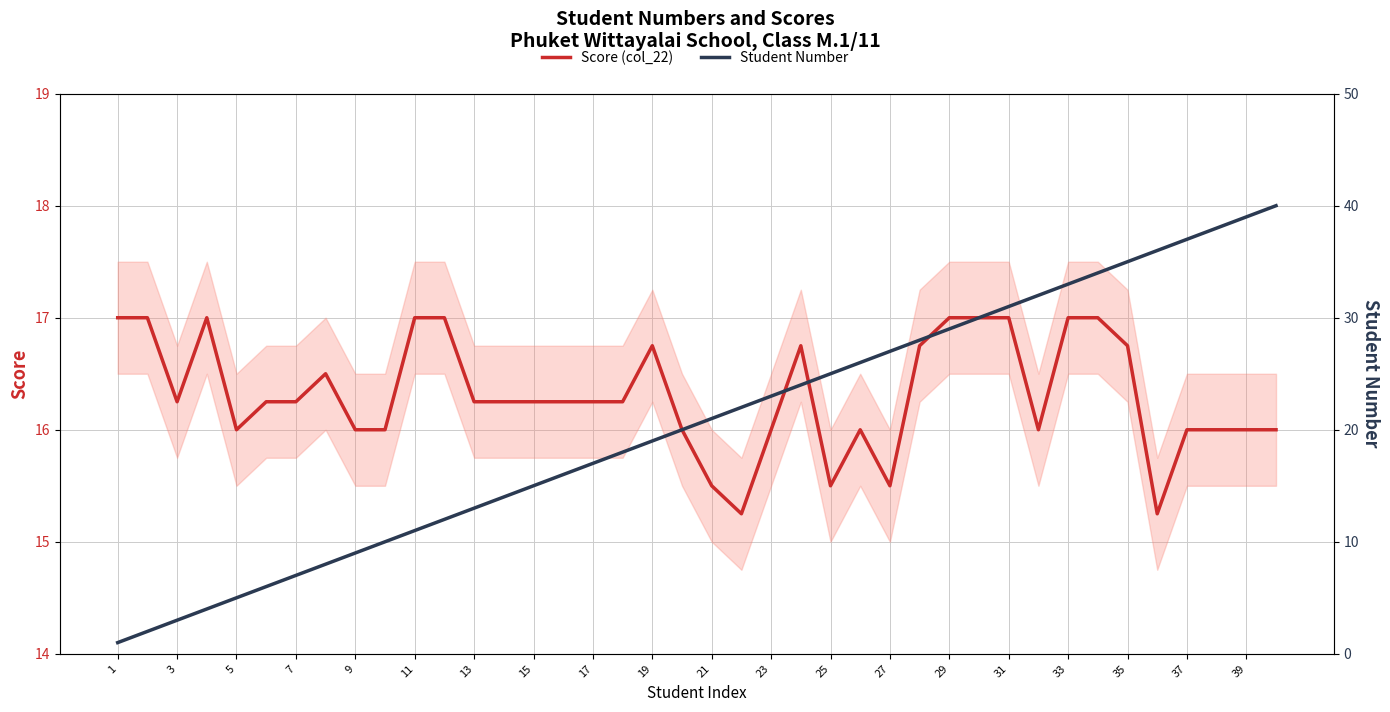

How many times do Score (col_22) and Student Number cross each other?

1